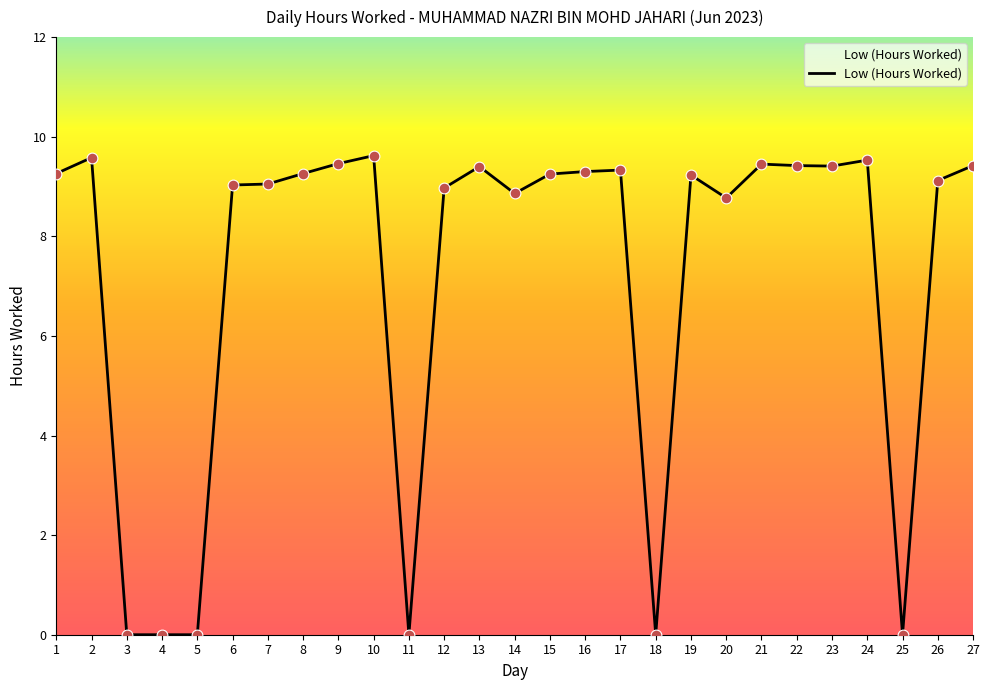

Approximately how many times larger is the value at 12 compared to 21?

0.9